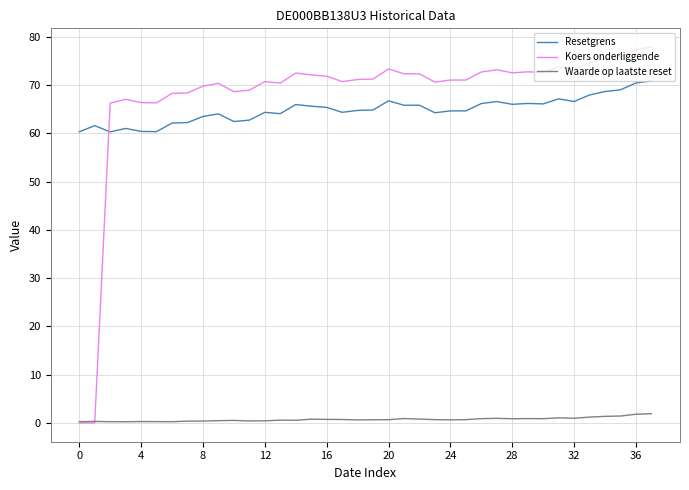

In Waarde op laatste reset, how many points are lower than both neighbors (excluding endpoints)?

9